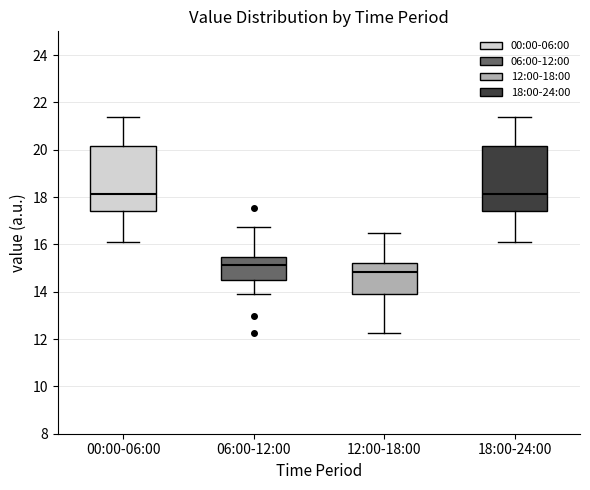

Where does the lower whisker of the box for 06:00-12:00 end on the y-axis? The values are not printed on the chart, so give them approximately, as read against the axis.

14.0